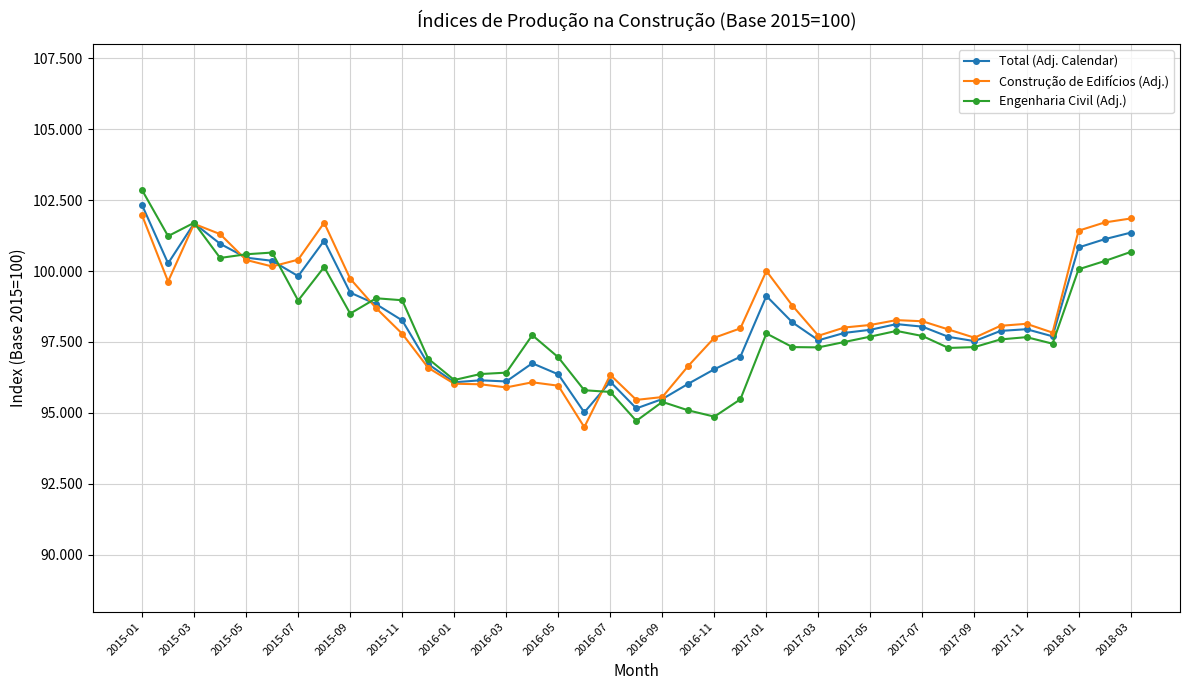

What is the minimum value shown in the chart?

94.5